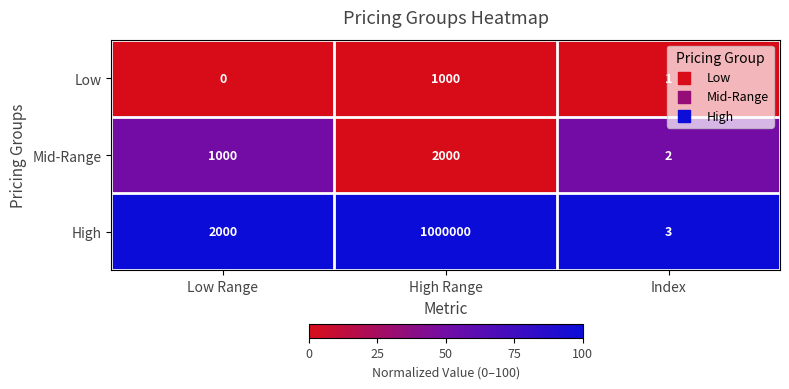

The value of Mid-Range at Index is 3. True or false?

False